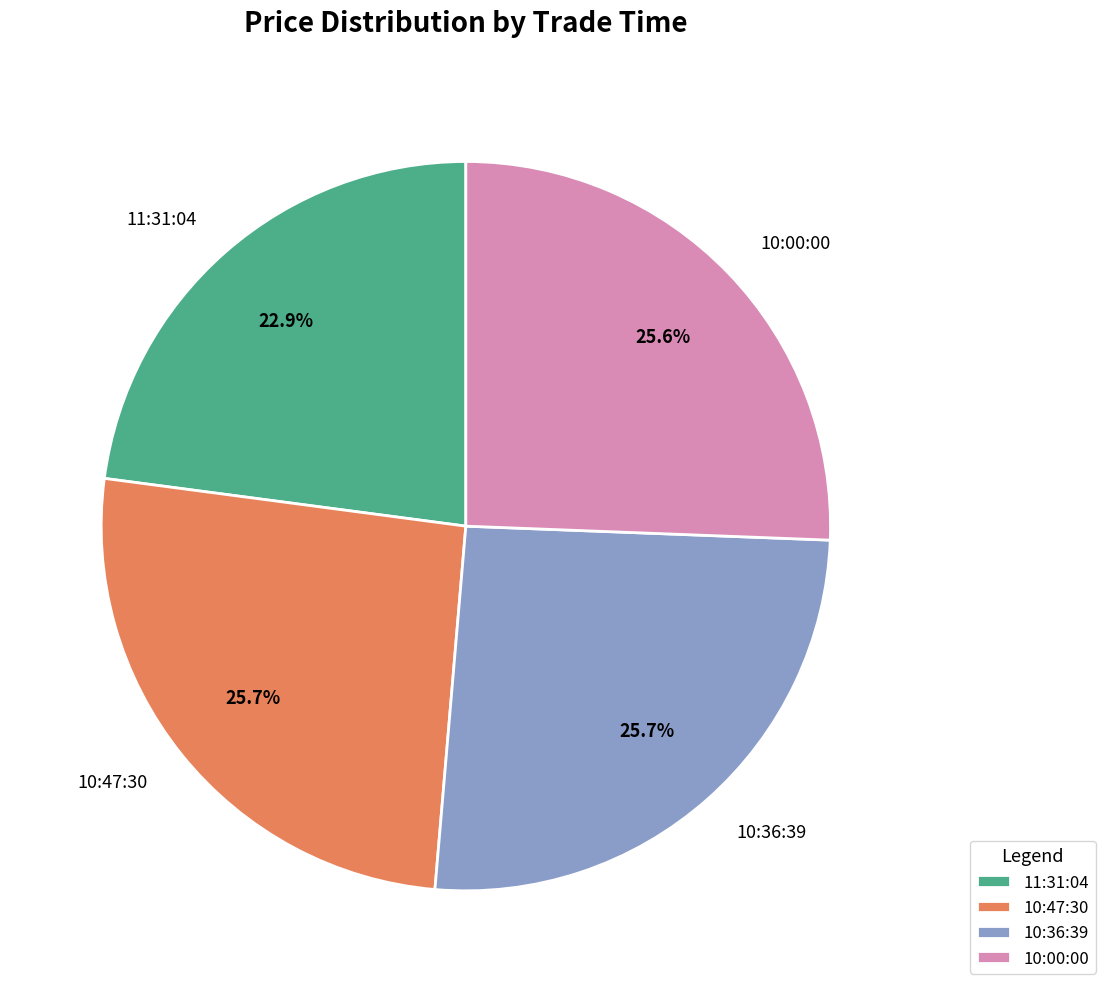

Is there a majority slice in this chart?

No